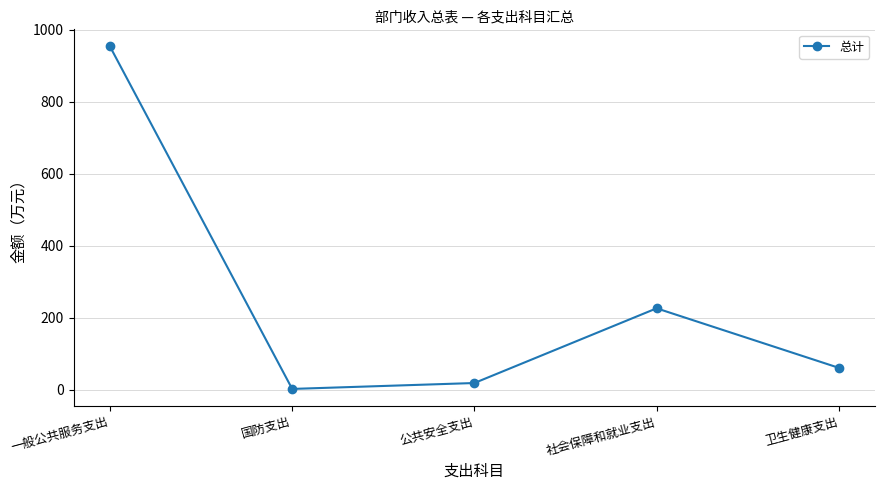

The chart shows a value of 225.9 at 社会保障和就业支出. True or false?

True